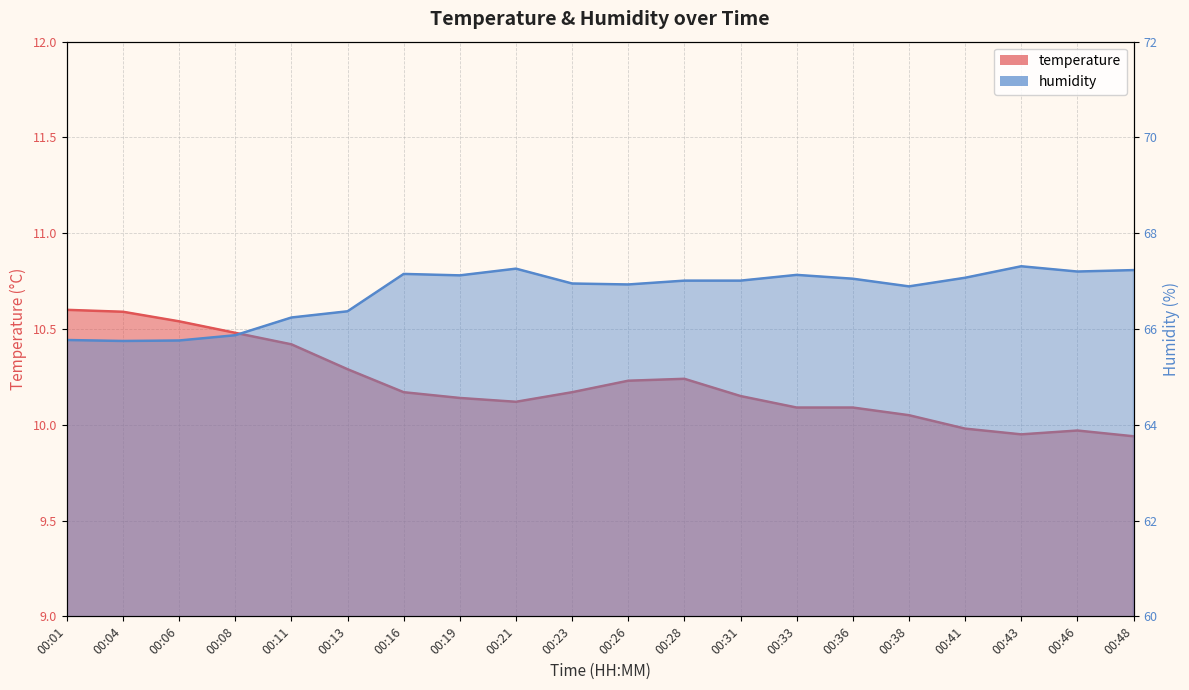

The value of temperature at 00:48 is 9.9. True or false?

True